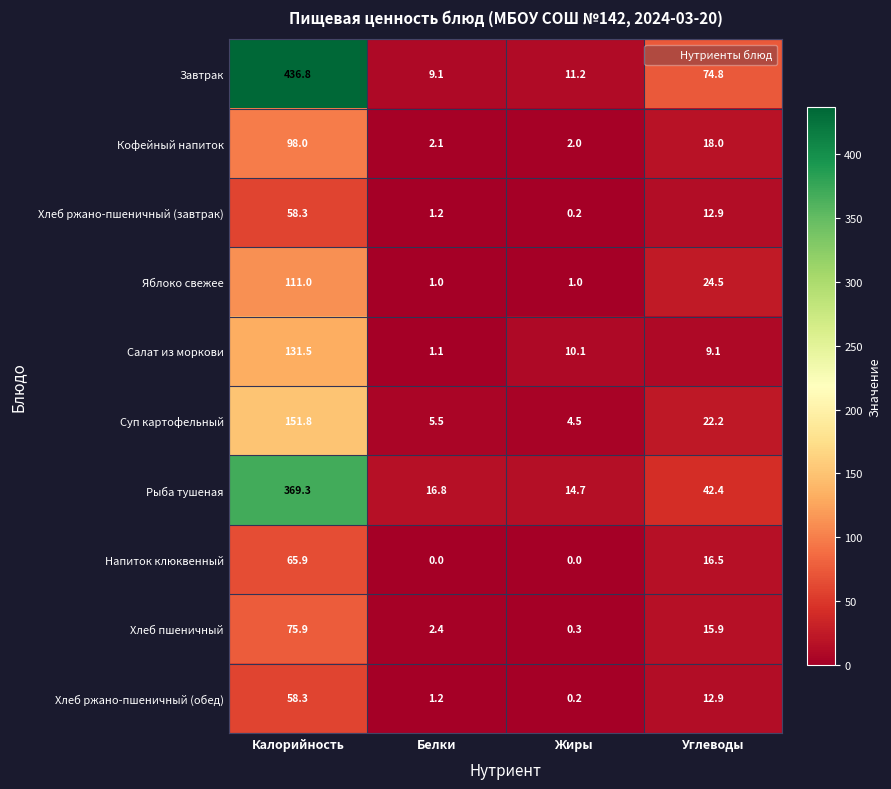

At which label does Хлеб ржано-пшеничный (обед) reach its minimum?

Жиры